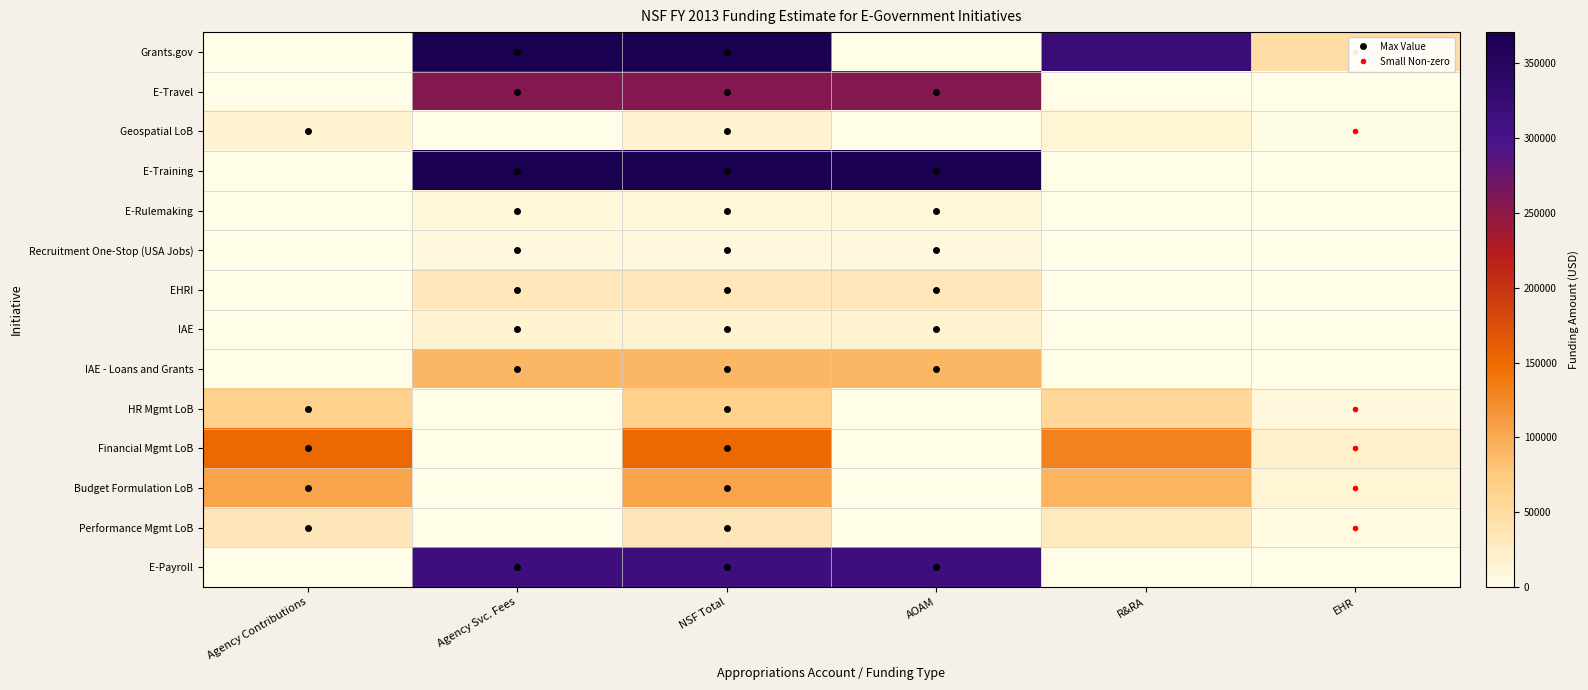

Reading left to right, what are all the values shown in this chart?

Grants.gov: Agency Contributions=0	Agency Svc. Fees=370923	NSF Total=370923	AOAM=0	R&RA=322703	EHR=48220
E-Travel: Agency Contributions=0	Agency Svc. Fees=257684	NSF Total=257684	AOAM=257684	R&RA=0	EHR=0
Geospatial LoB: Agency Contributions=15000	Agency Svc. Fees=0	NSF Total=15000	AOAM=0	R&RA=13050	EHR=1950
E-Training: Agency Contributions=0	Agency Svc. Fees=370000	NSF Total=370000	AOAM=370000	R&RA=0	EHR=0
E-Rulemaking: Agency Contributions=0	Agency Svc. Fees=10000	NSF Total=10000	AOAM=10000	R&RA=0	EHR=0
Recruitment One-Stop (USA Jobs): Agency Contributions=0	Agency Svc. Fees=8312	NSF Total=8312	AOAM=8312	R&RA=0	EHR=0
EHRI: Agency Contributions=0	Agency Svc. Fees=32427	NSF Total=32427	AOAM=32427	R&RA=0	EHR=0
IAE: Agency Contributions=0	Agency Svc. Fees=15406	NSF Total=15406	AOAM=15406	R&RA=0	EHR=0
IAE - Loans and Grants: Agency Contributions=0	Agency Svc. Fees=89973	NSF Total=89973	AOAM=89973	R&RA=0	EHR=0
HR Mgmt LoB: Agency Contributions=65217	Agency Svc. Fees=0	NSF Total=65217	AOAM=0	R&RA=56739	EHR=8478
Financial Mgmt LoB: Agency Contributions=150870	Agency Svc. Fees=0	NSF Total=150870	AOAM=0	R&RA=131257	EHR=19613
Budget Formulation LoB: Agency Contributions=105000	Agency Svc. Fees=0	NSF Total=105000	AOAM=0	R&RA=91350	EHR=13650
Performance Mgmt LoB: Agency Contributions=34000	Agency Svc. Fees=0	NSF Total=34000	AOAM=0	R&RA=29580	EHR=4420
E-Payroll: Agency Contributions=0	Agency Svc. Fees=314640	NSF Total=314640	AOAM=314640	R&RA=0	EHR=0